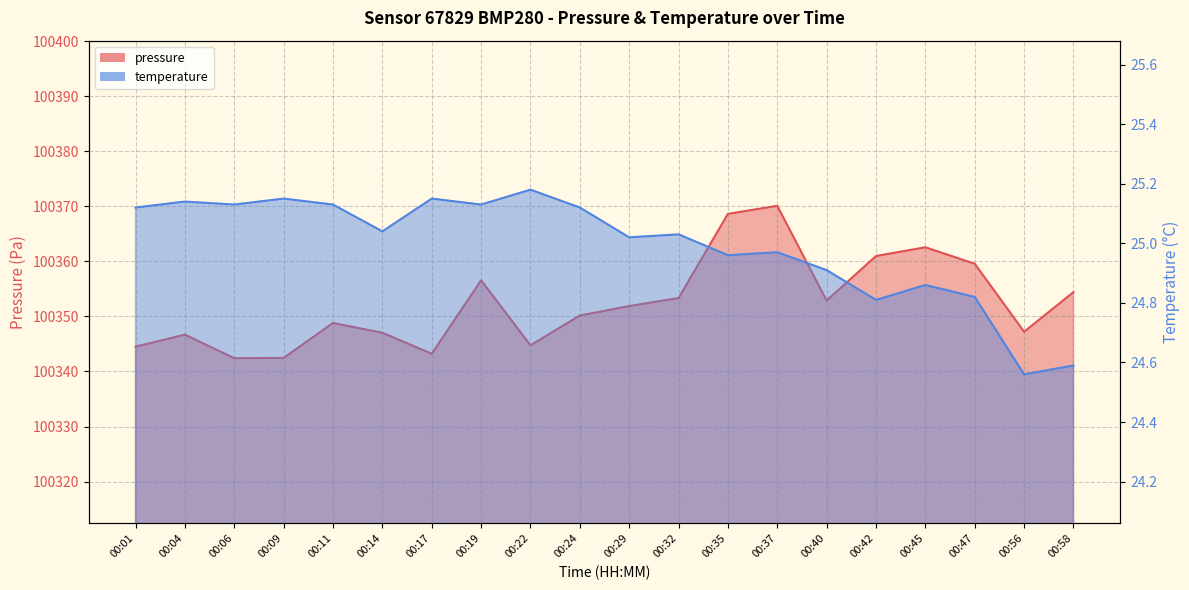

True or false: temperature has a value of 37.9 at 00:09.

False